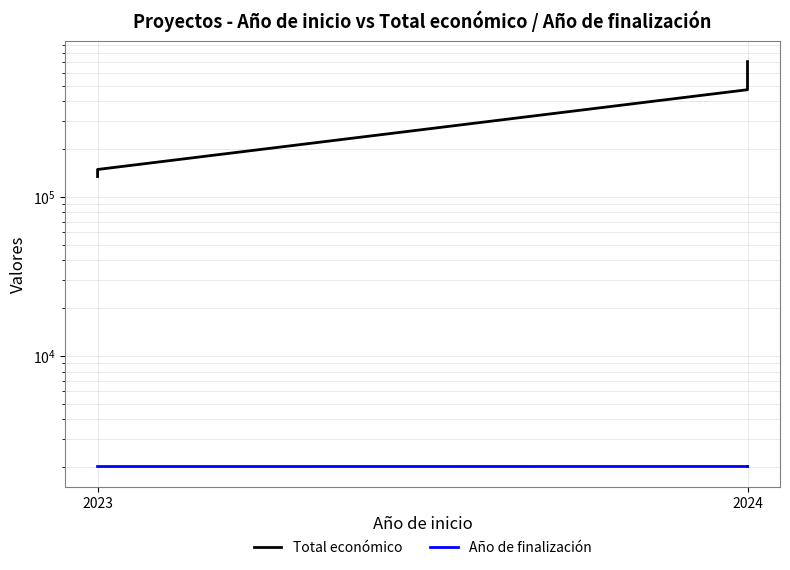

Is the value of Año de finalización at 2024 greater than the value of Total económico at 2024?

No